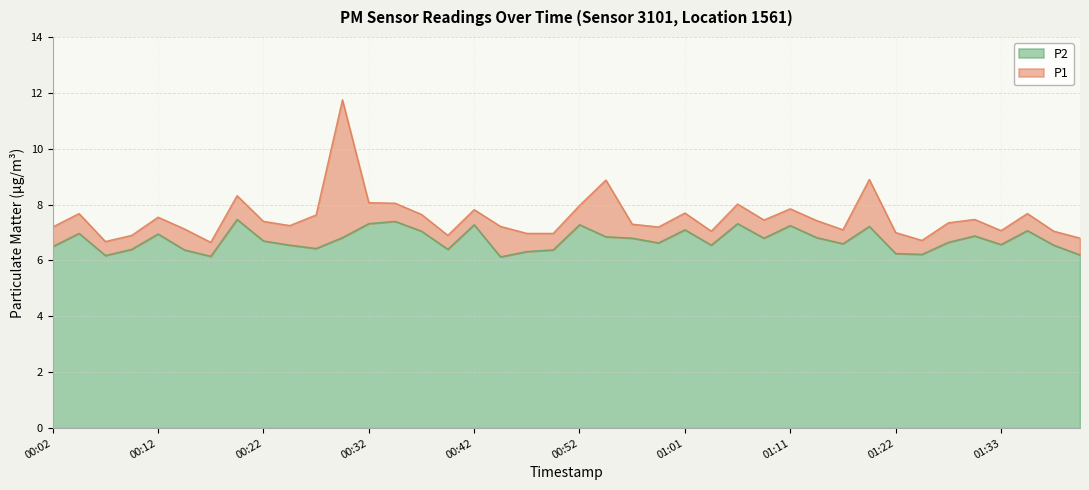

The value of P2 at 00:52 is 7.3. True or false?

True